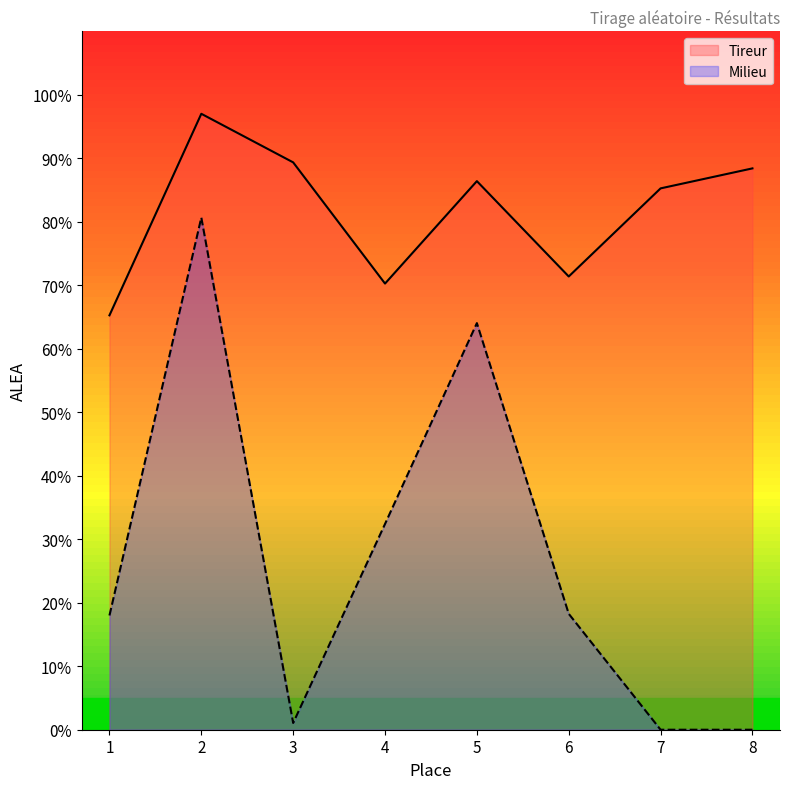

Reading left to right, list all the values displayed in this chart.

Tireur: 0.7	1.0	0.9	0.7	0.9	0.7	0.9	0.9
Milieu: 0.2	0.8	0.0	0.3	0.6	0.2	0.0	0.0